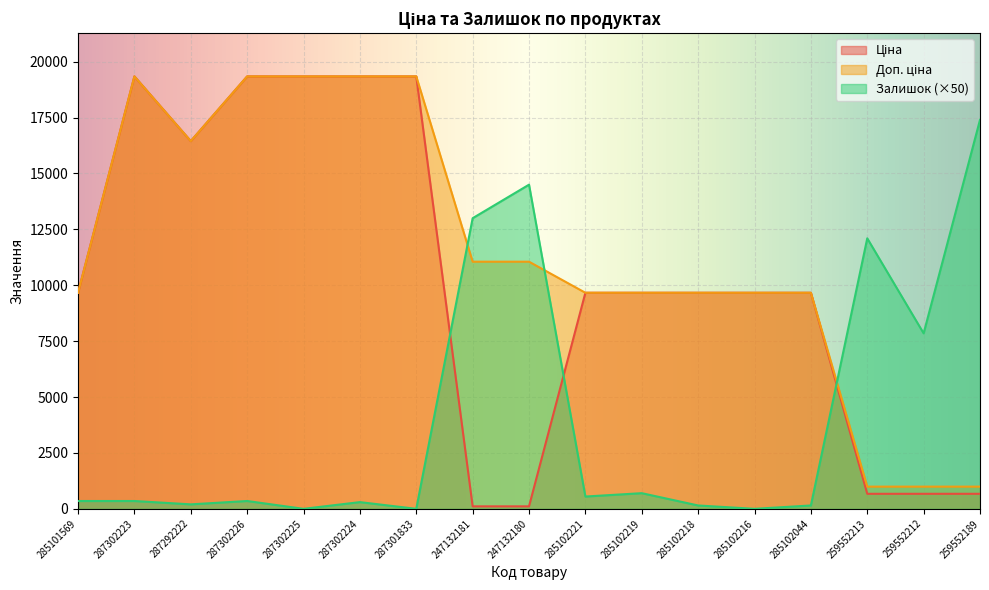

What is the total value across all series at 247132180?

25665.5